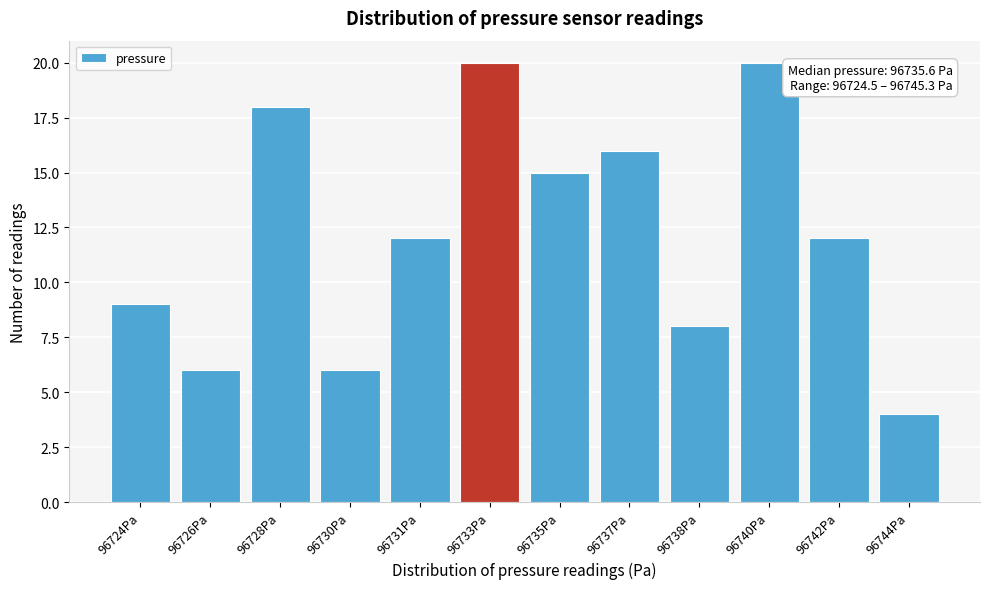

Reading left to right, extract all data points from this chart.

96724Pa=9	96726Pa=6	96728Pa=18	96730Pa=6	96731Pa=12	96733Pa=20	96735Pa=15	96737Pa=16	96738Pa=8	96740Pa=20	96742Pa=12	96744Pa=4